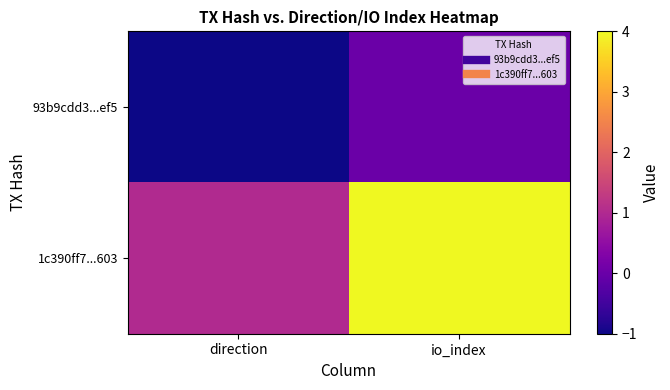

What is the minimum value shown in the chart?

-1